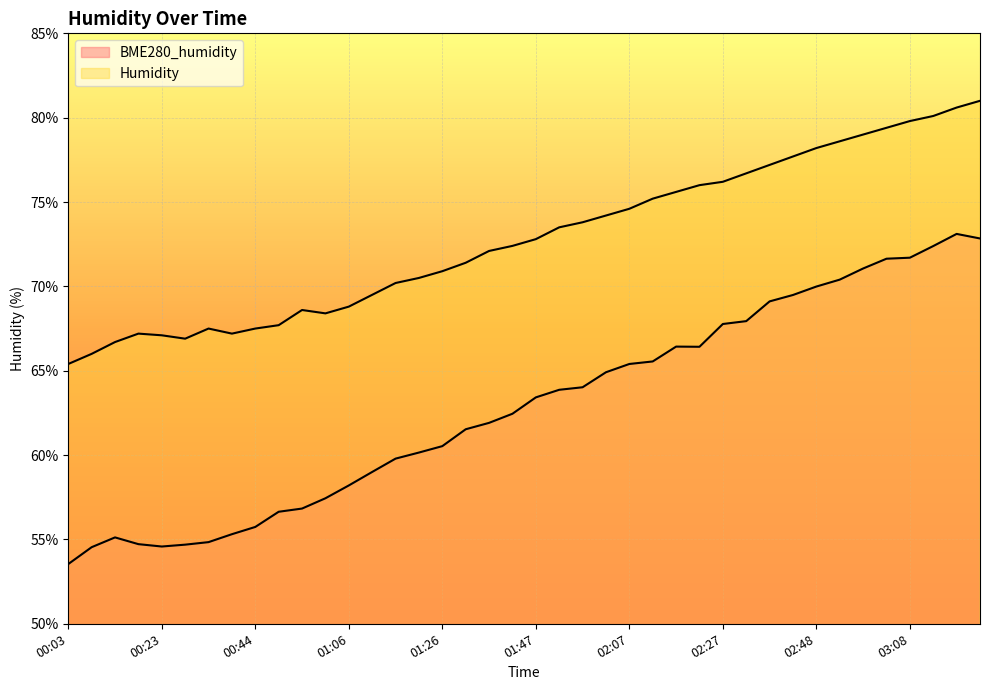

Is it true that BME280_humidity equals 96.6 at 02:12?

False